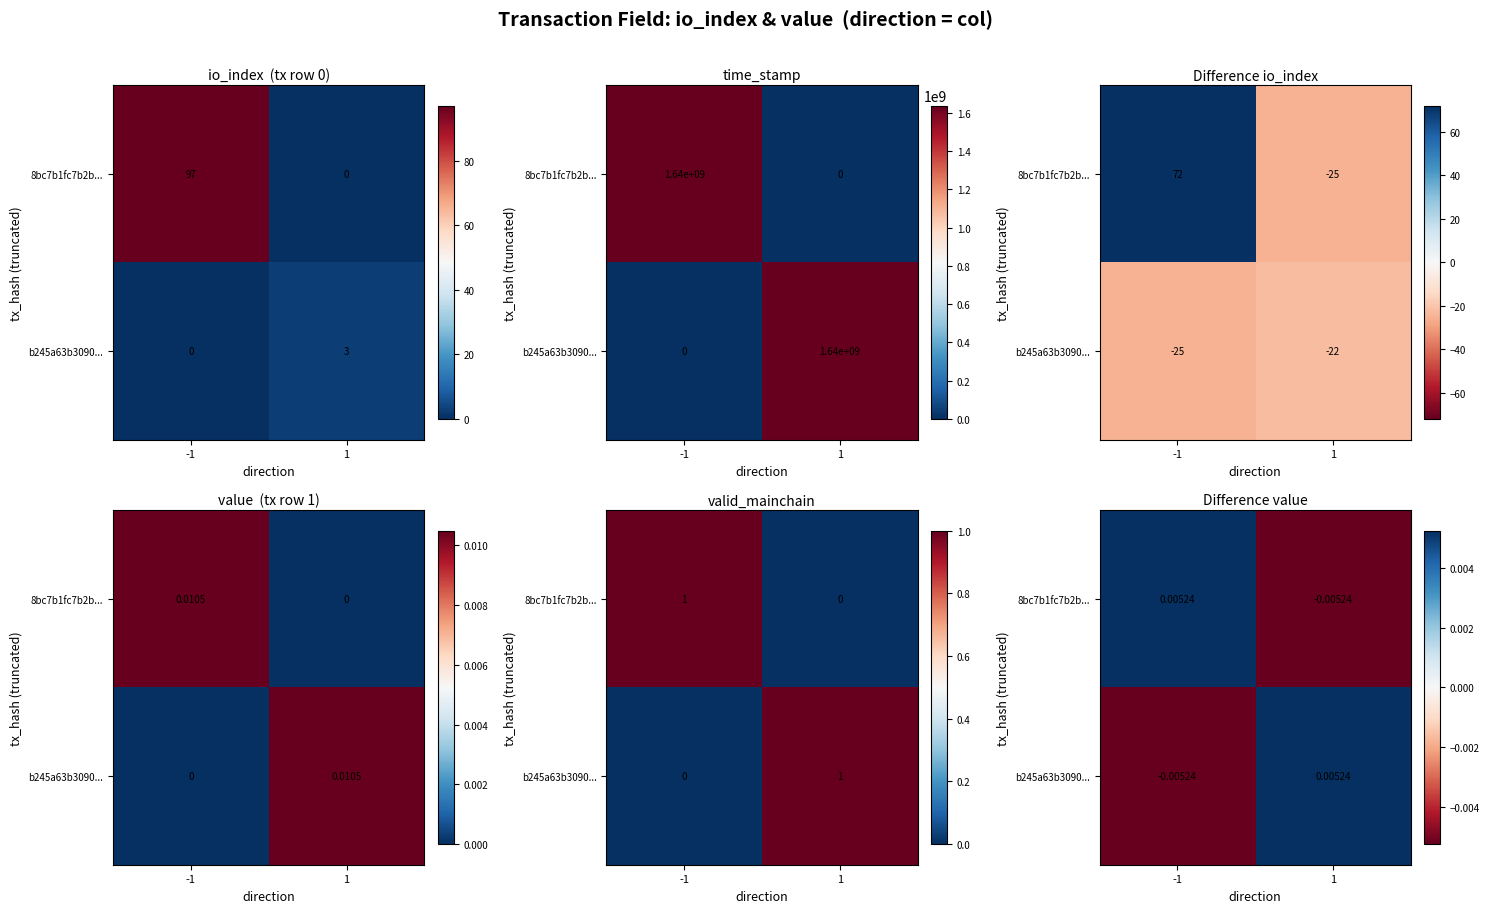

Which series has the largest total across all categories?

8bc7b1fc7b2b...